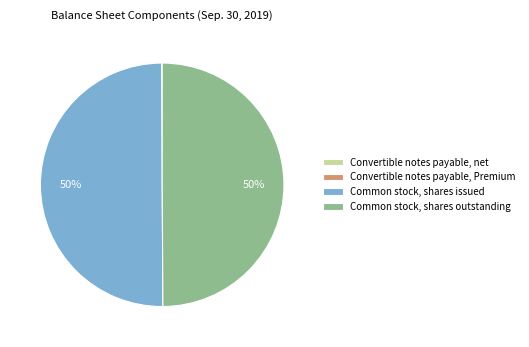

To the nearest percent, what is the average slice percentage?

25%